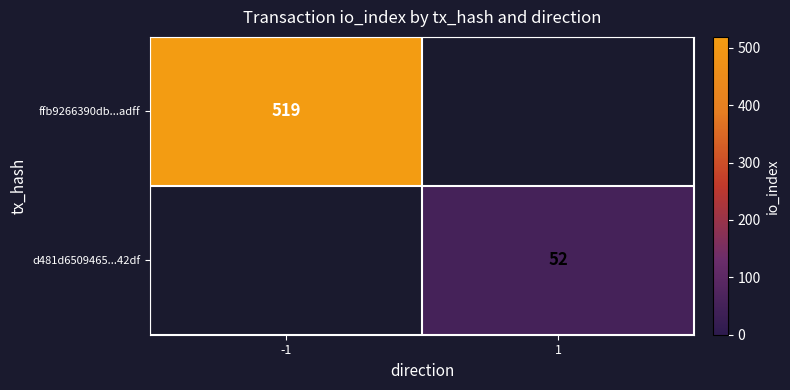

The d481d6509465...42df series shows 92 at 1. True or false?

False